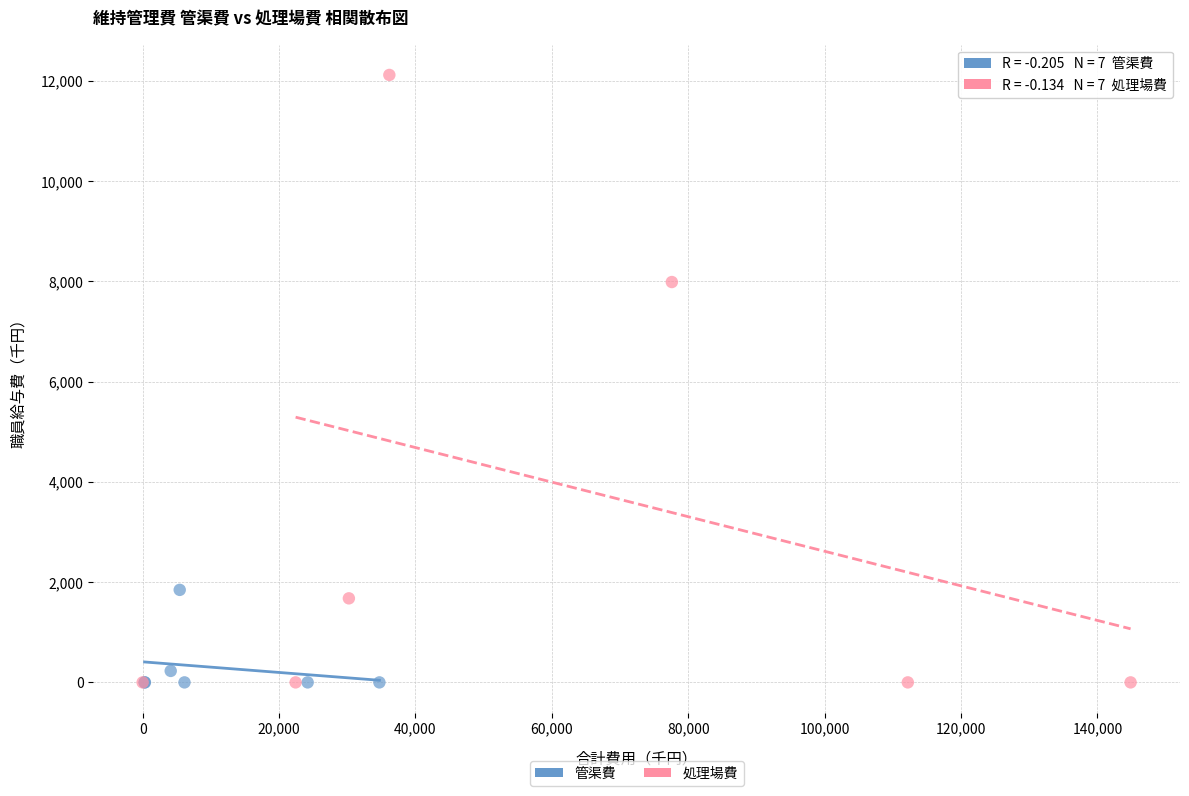

Which series has the widest spread of Y values?

処理場費